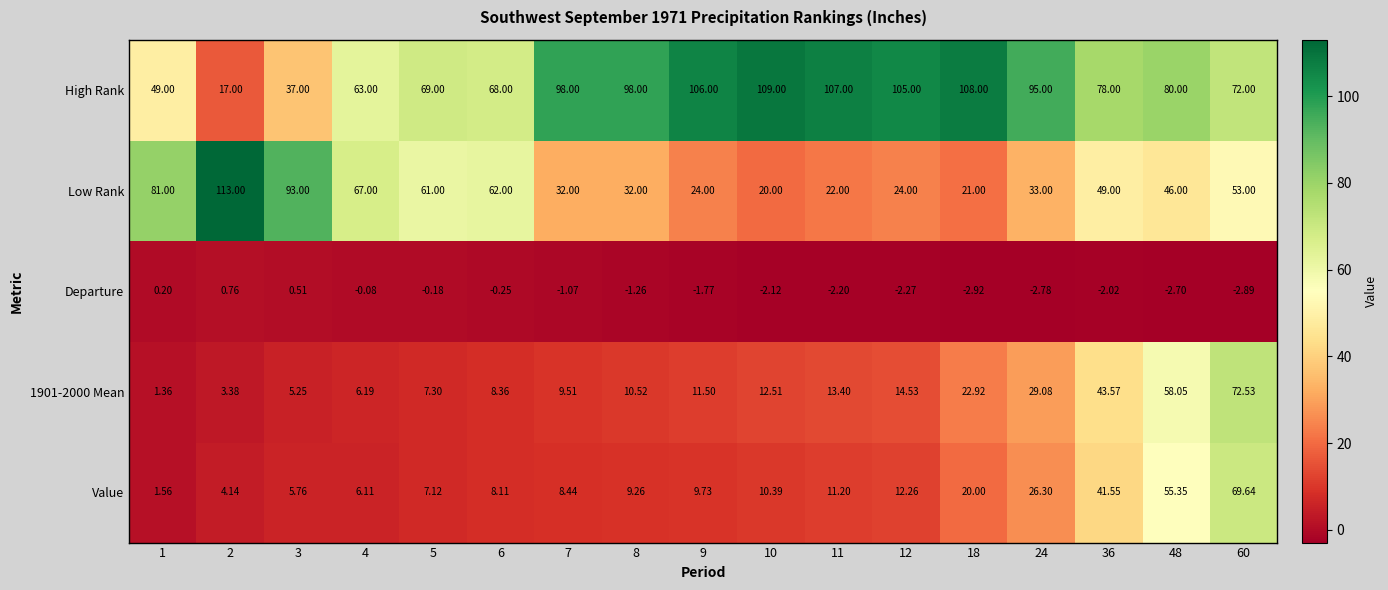

Which series has the largest total across all categories?

High Rank